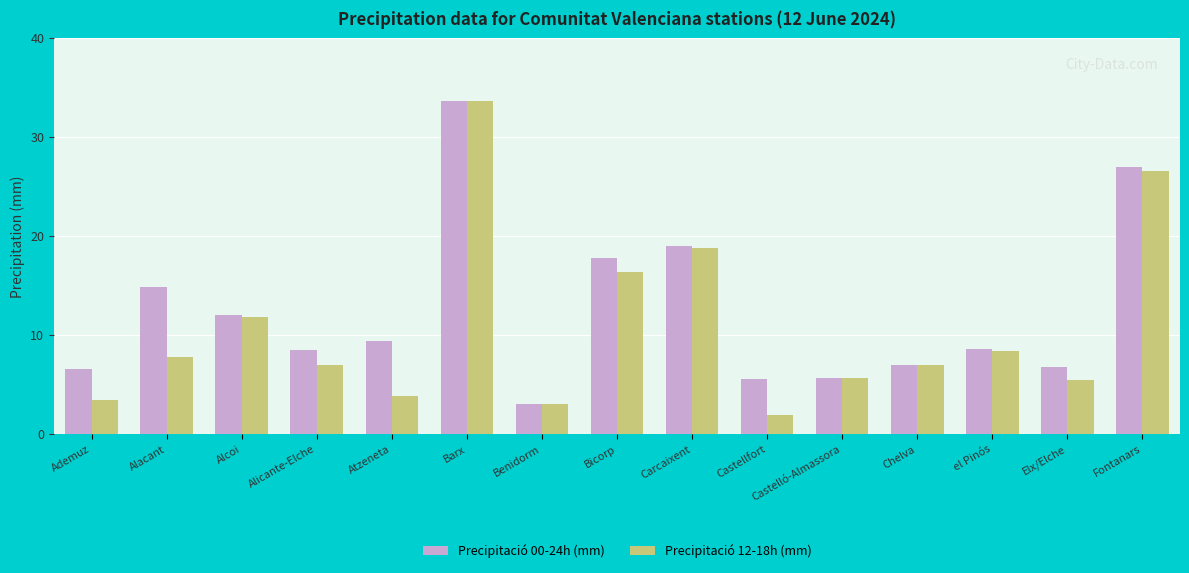

At Atzeneta, list the series in order from largest to smallest.

Precipitació 00-24h (mm), Precipitació 12-18h (mm)